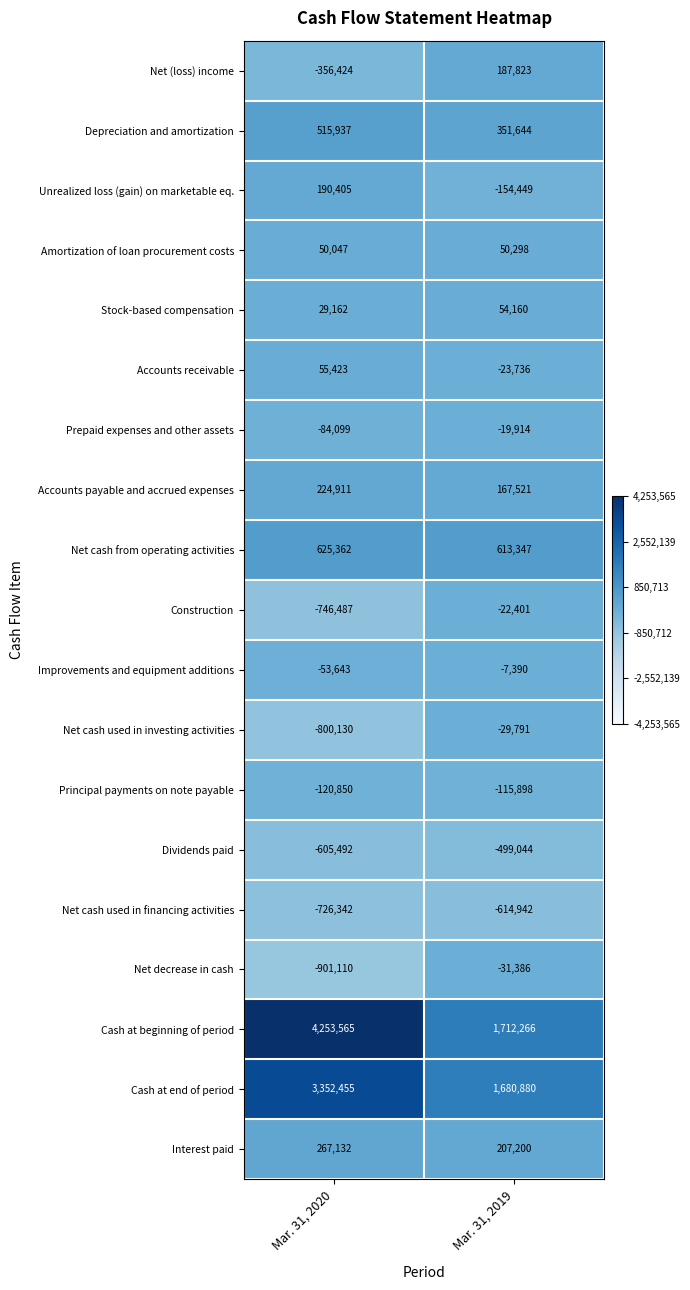

At which category is the sum across all series the highest?

Mar. 31, 2020